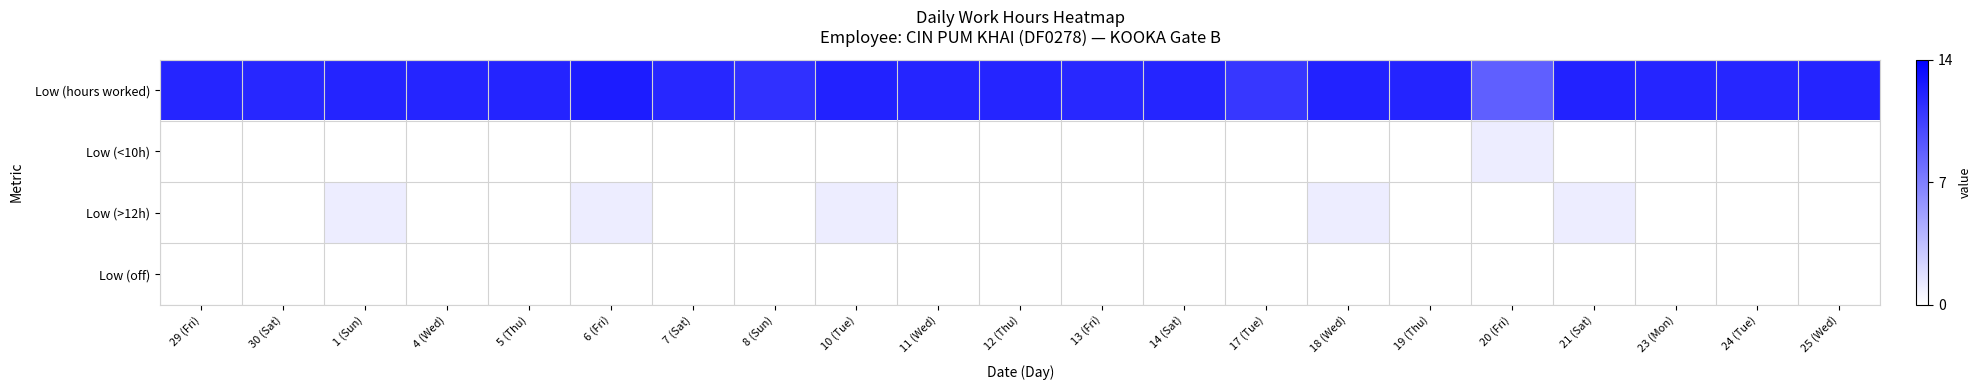

Which series changed the most between 17 (Tue) and 21 (Sat)?

Low (hours worked)